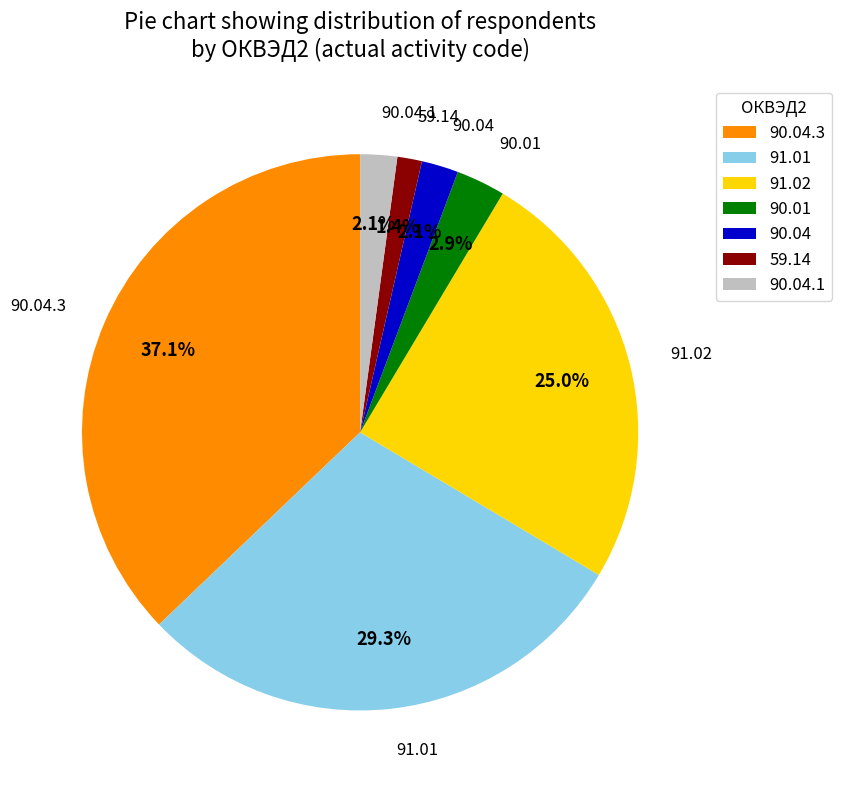

What percentage is the 59.14 slice, to the nearest percent?

1%